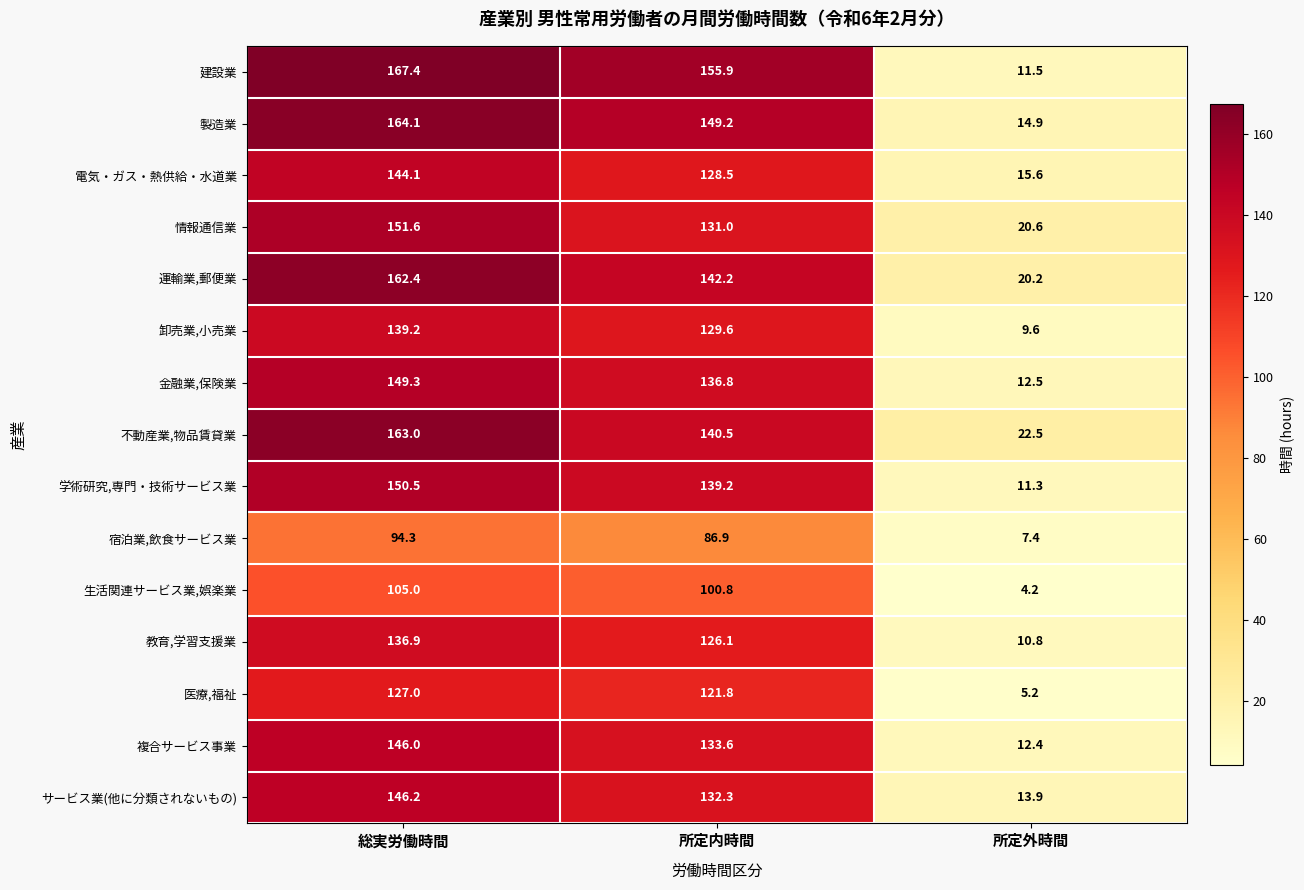

What is the total value across all series at 総実労働時間?

2147.0